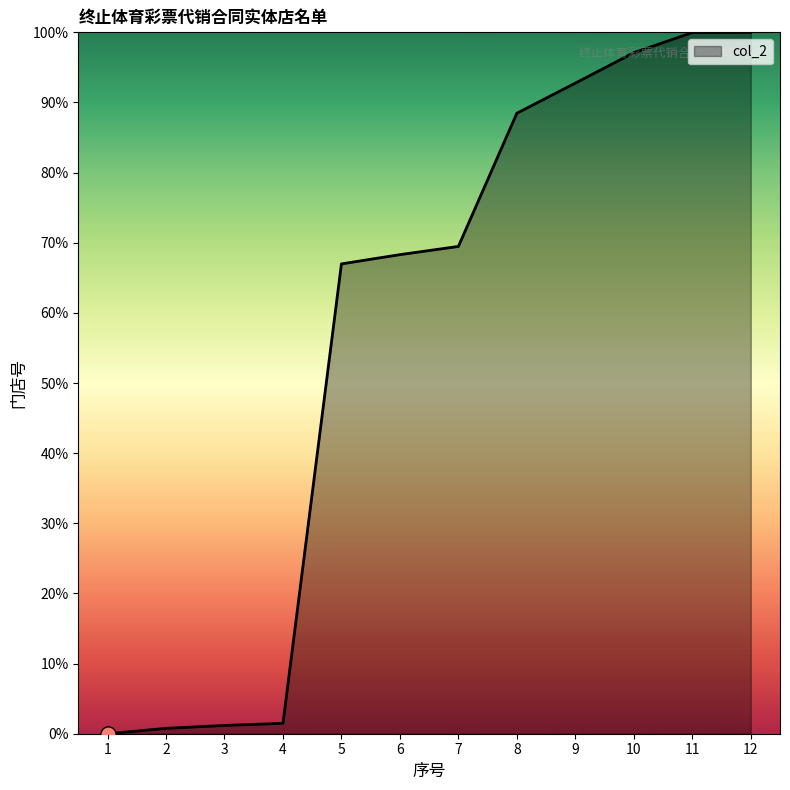

What is the change in value from 1 to 11?

+100.0